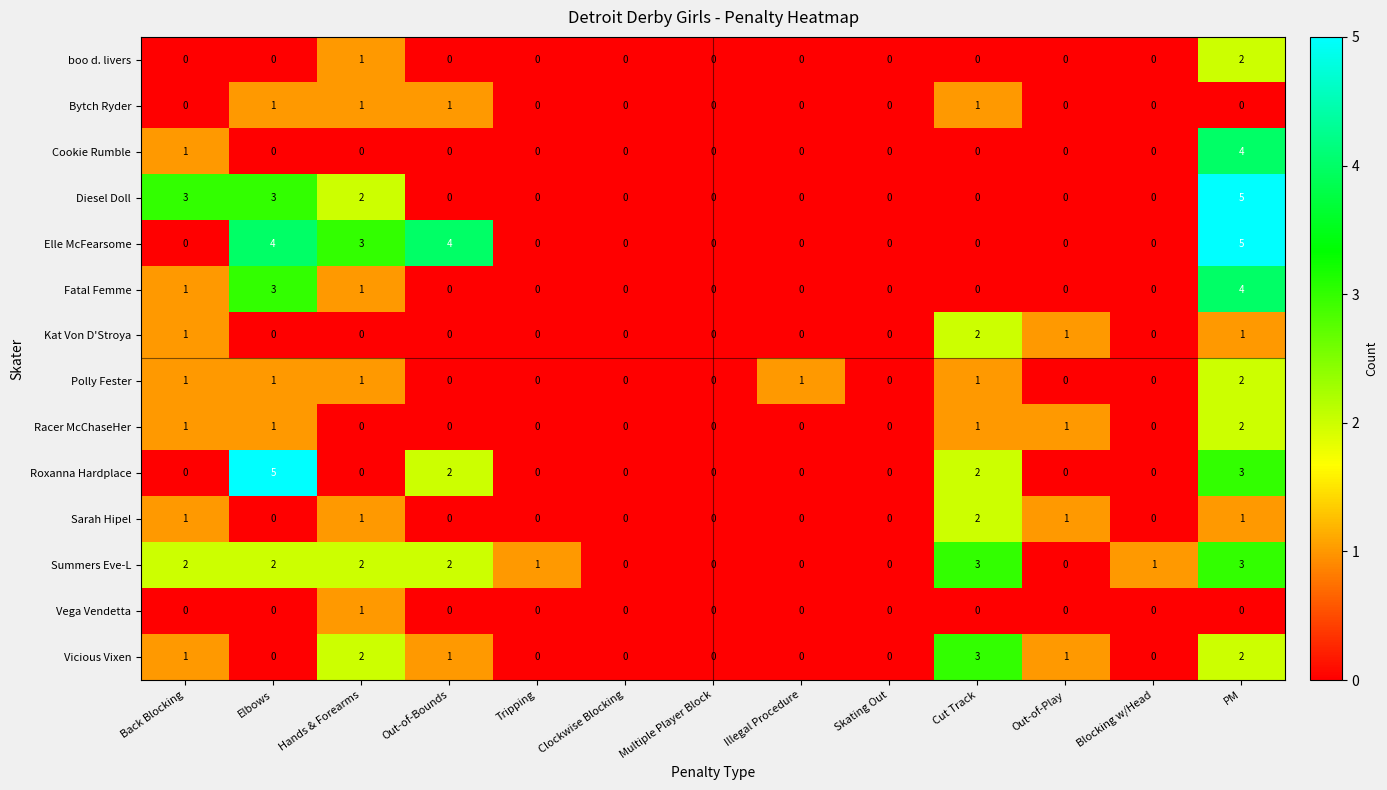

How many distinct data groups are displayed?

14